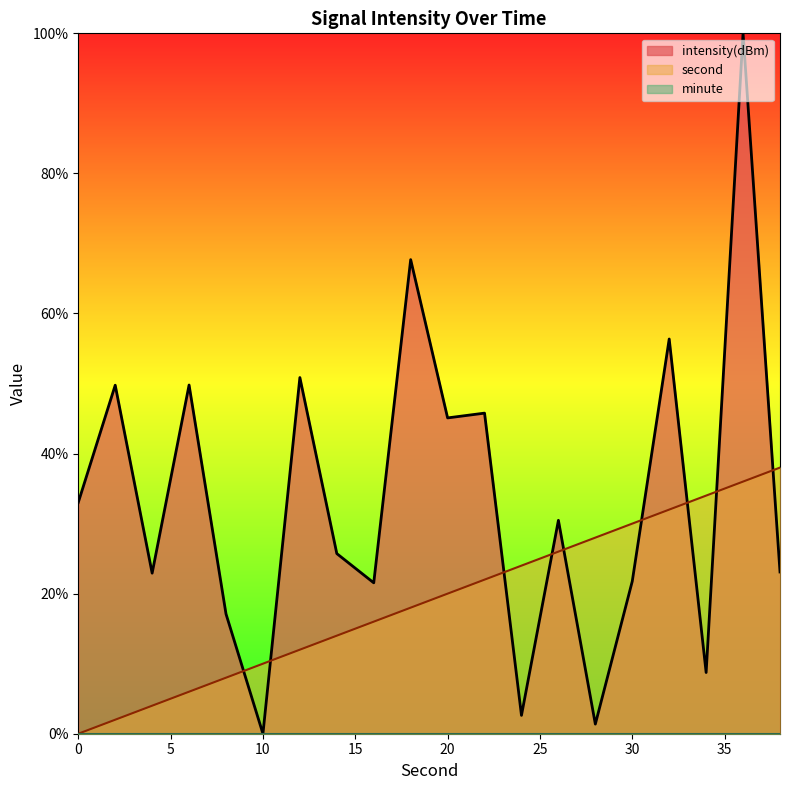

How many lines are shown in the chart?

3